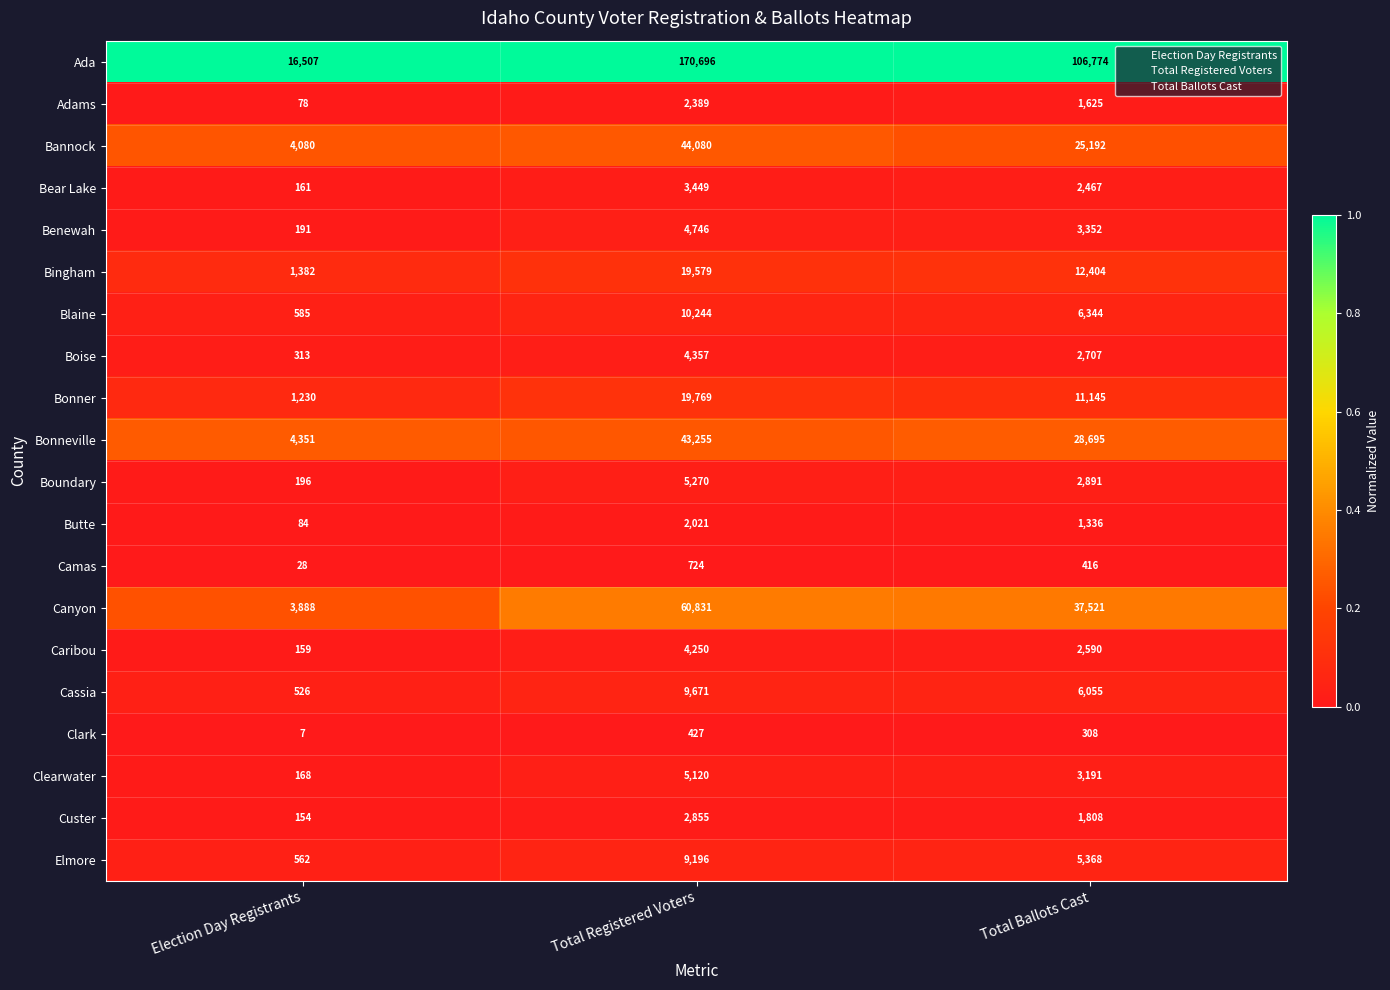

The value of Benewah at Total Registered Voters is 4746. True or false?

True